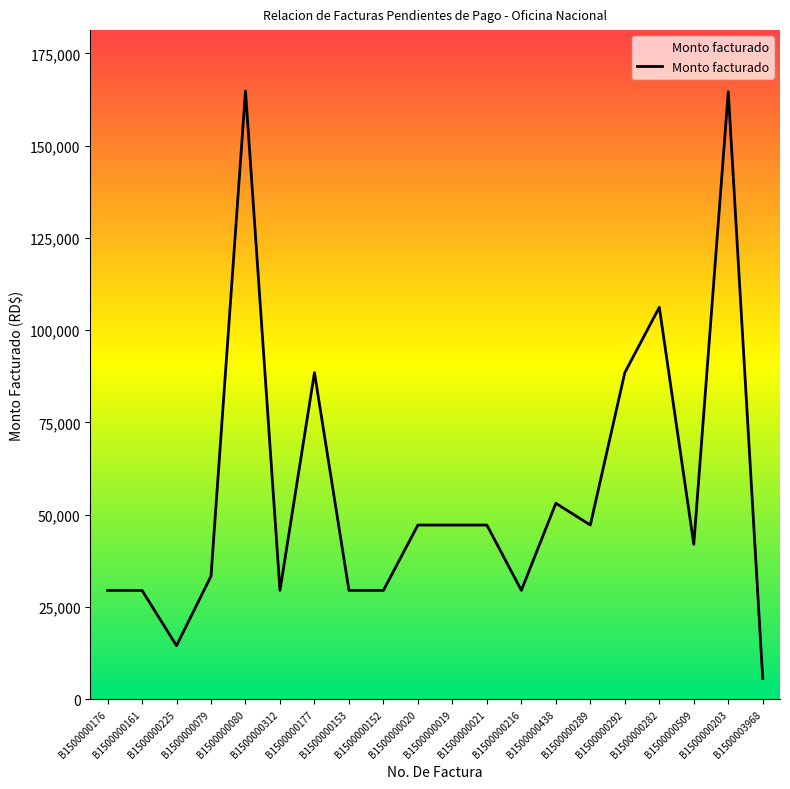

What is the minimum value shown in the chart?

5583.8